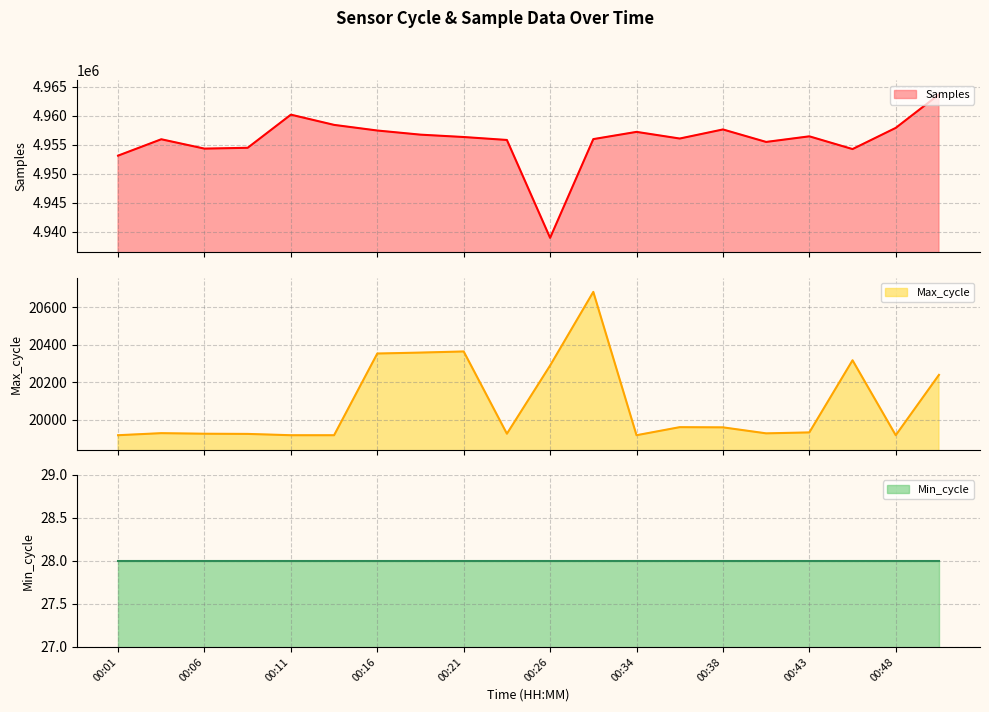

What is the sum of all Max_cycle values?

401687